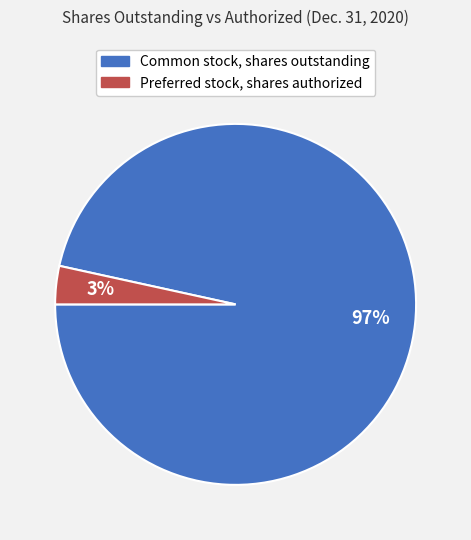

Is the sum of Preferred stock, shares authorized and Common stock, shares outstanding greater than half?

Yes